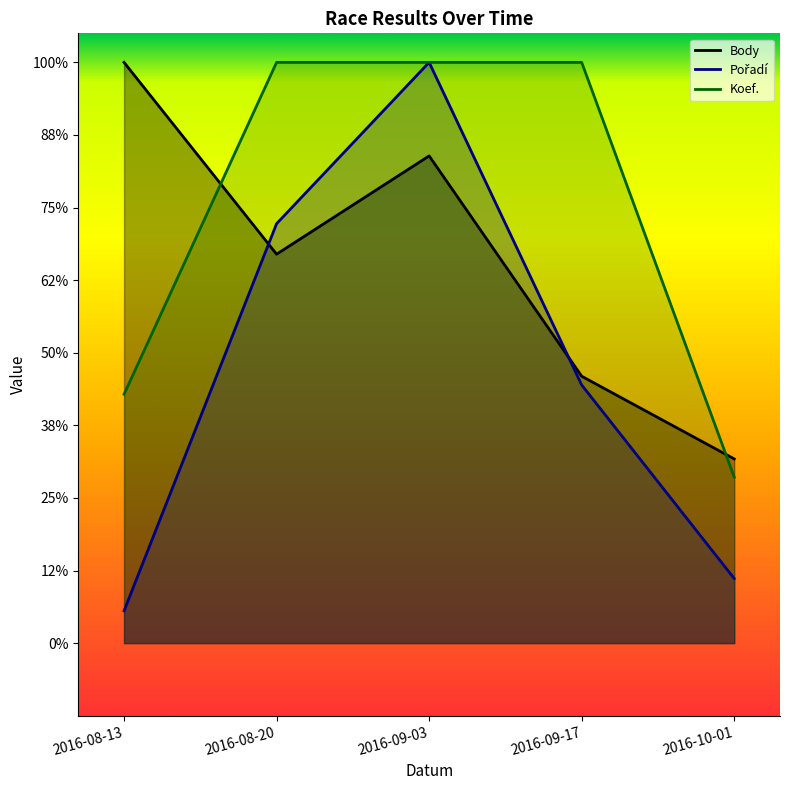

What is the label of the 4th point from the right?

2016-08-20